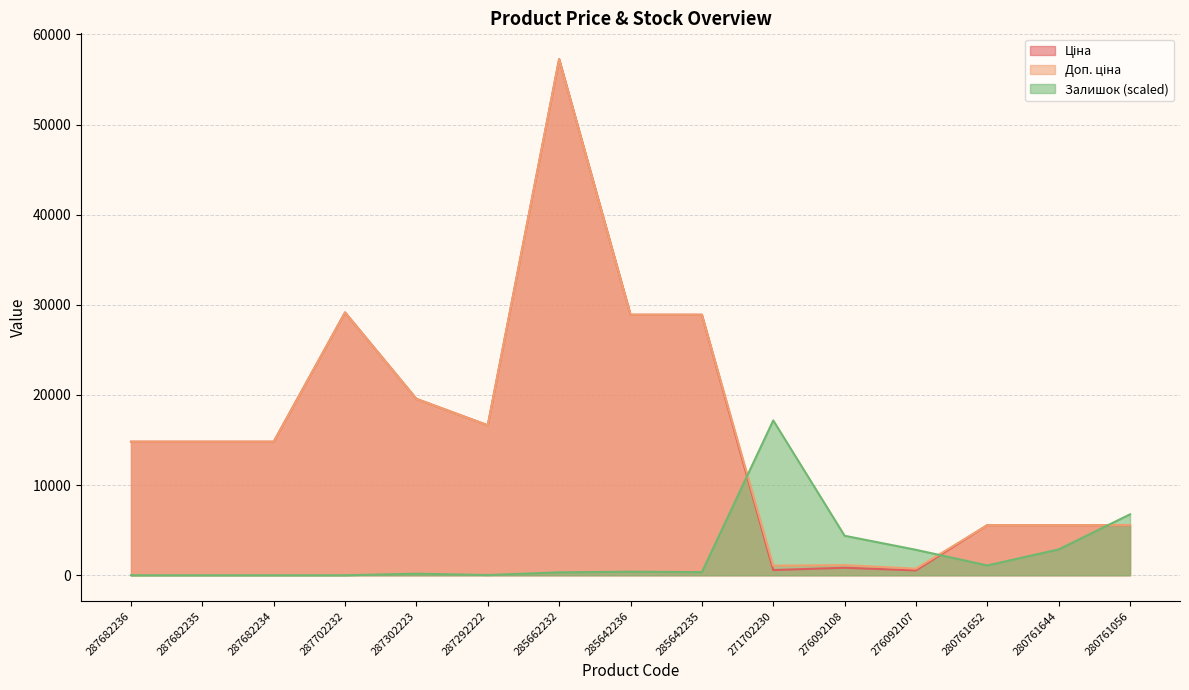

Reading left to right, transcribe all the data shown in this chart.

Ціна: 14817.6	14817.6	14817.6	29152.3	19564.9	16636.8	57258.0	28901.7	28901.7	578.1	831.5	540.5	5560.3	5560.3	5560.3
Доп. ціна: 14817.6	14817.6	14817.6	29152.3	19564.9	16636.8	57258.0	28901.7	28901.7	1060.0	1126.7	732.0	5560.3	5560.3	5560.3
Залишок: 0.0	0.0	0.0	0.0	173.3	24.8	321.8	396.0	346.5	17177.4	4381.0	2821.6	1089.1	2871.2	6757.1